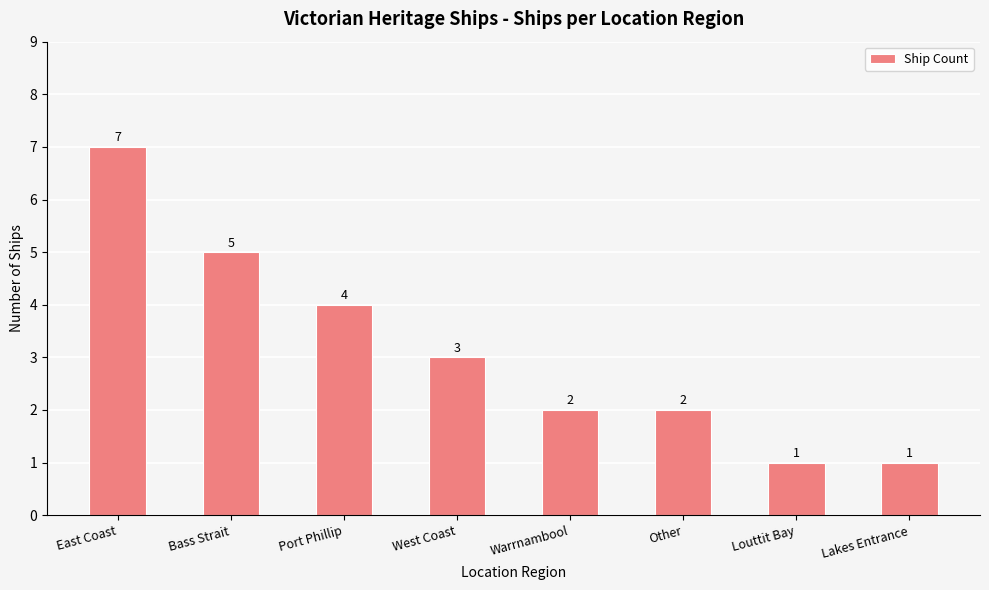

Reading right to left, what are all the values shown in this chart?

1	1	2	2	3	4	5	7